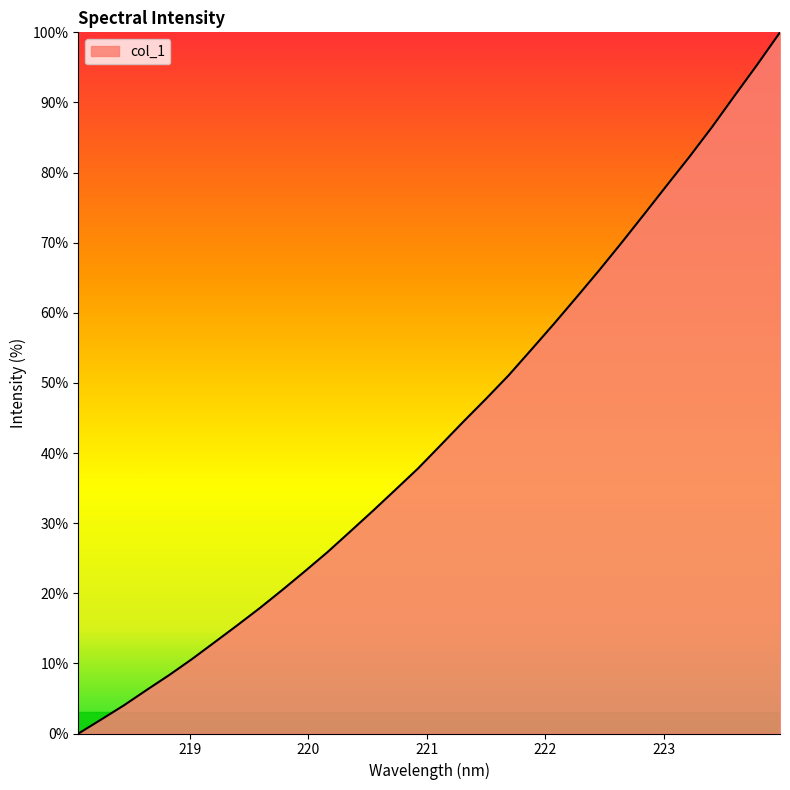

How many values exceed 41?

16